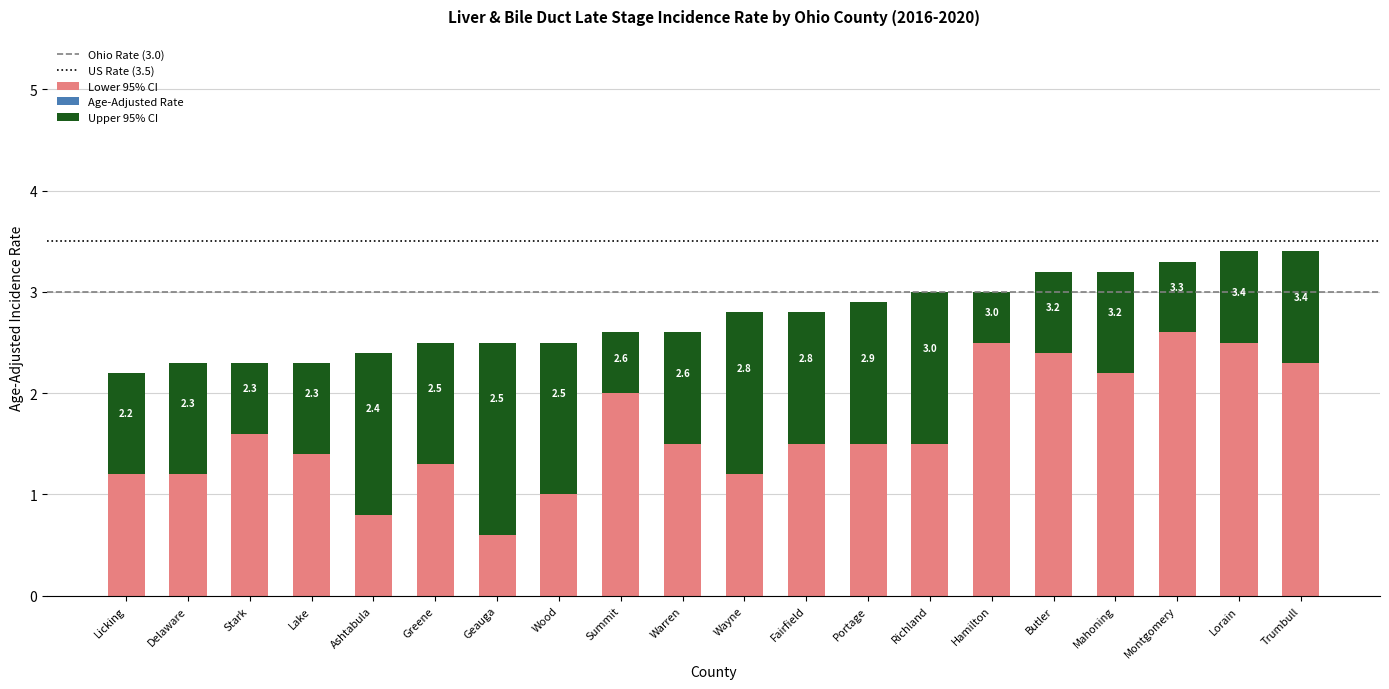

What is the label of the 11th bar from the left?

Wayne